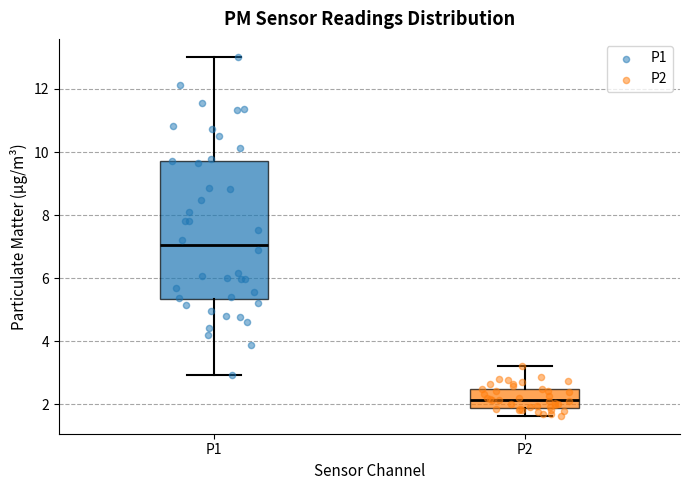

Where does the upper whisker of the box for P1 end on the y-axis? The values are not printed on the chart, so give them approximately, as read against the axis.

13.0